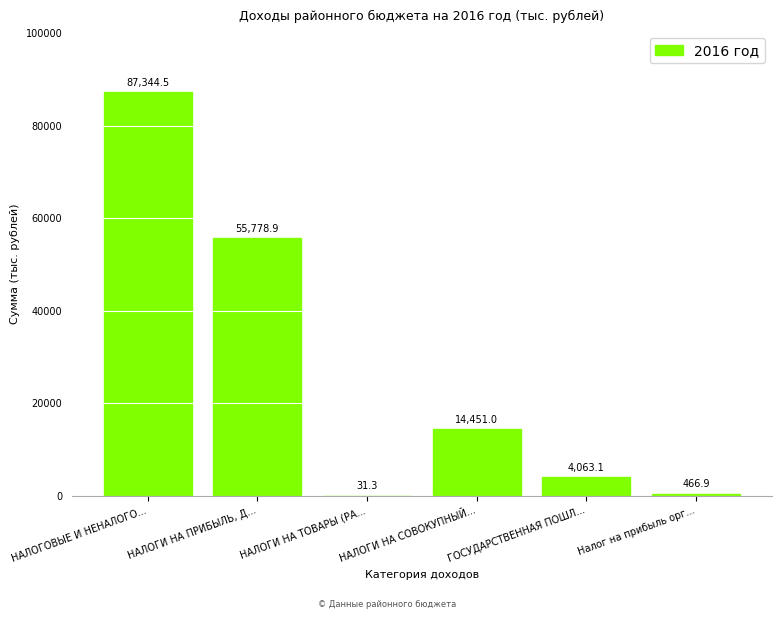

Reading left to right, transcribe all the data shown in this chart.

НАЛОГОВЫЕ И НЕНАЛОГО...=87344.5	НАЛОГИ НА ПРИБЫЛЬ, Д...=55778.9	НАЛОГИ НА ТОВАРЫ (РА...=31.3	НАЛОГИ НА СОВОКУПНЫЙ...=14451.0	ГОСУДАРСТВЕННАЯ ПОШЛ...=4063.1	Налог на прибыль орг...=466.9